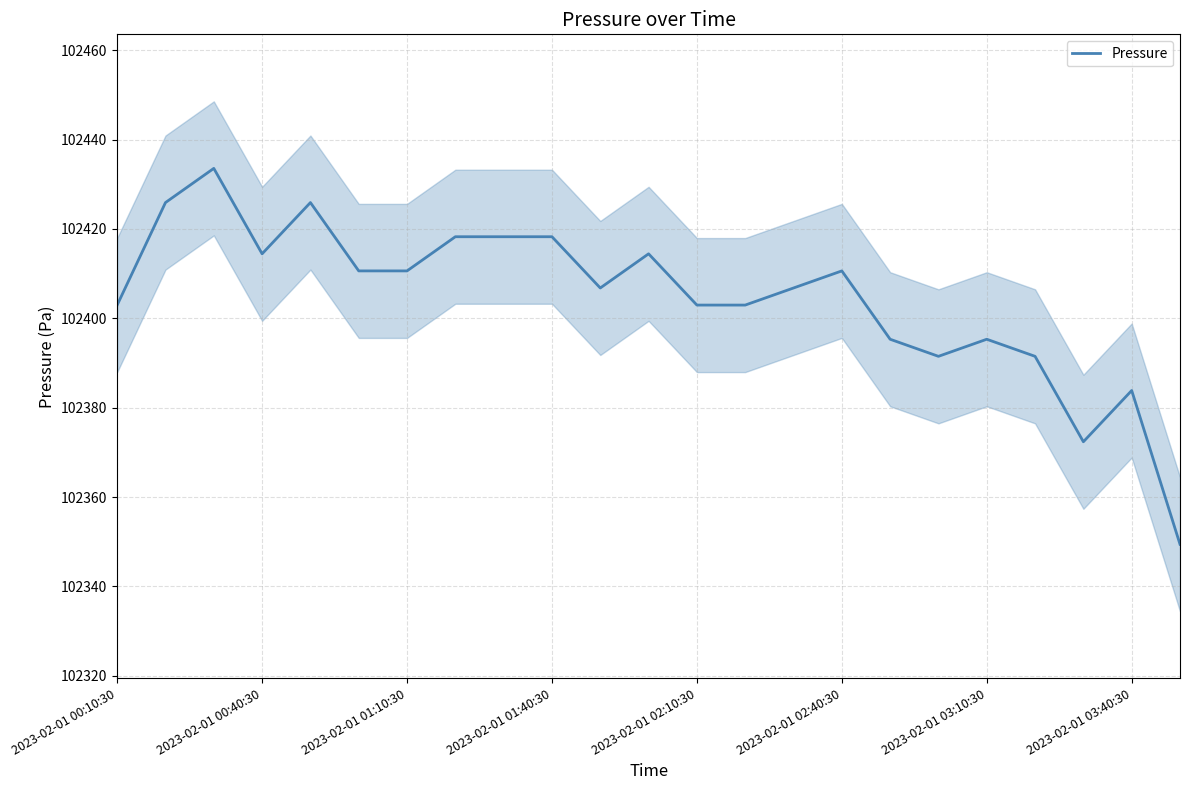

At which category does the chart reach its minimum across all series?

22